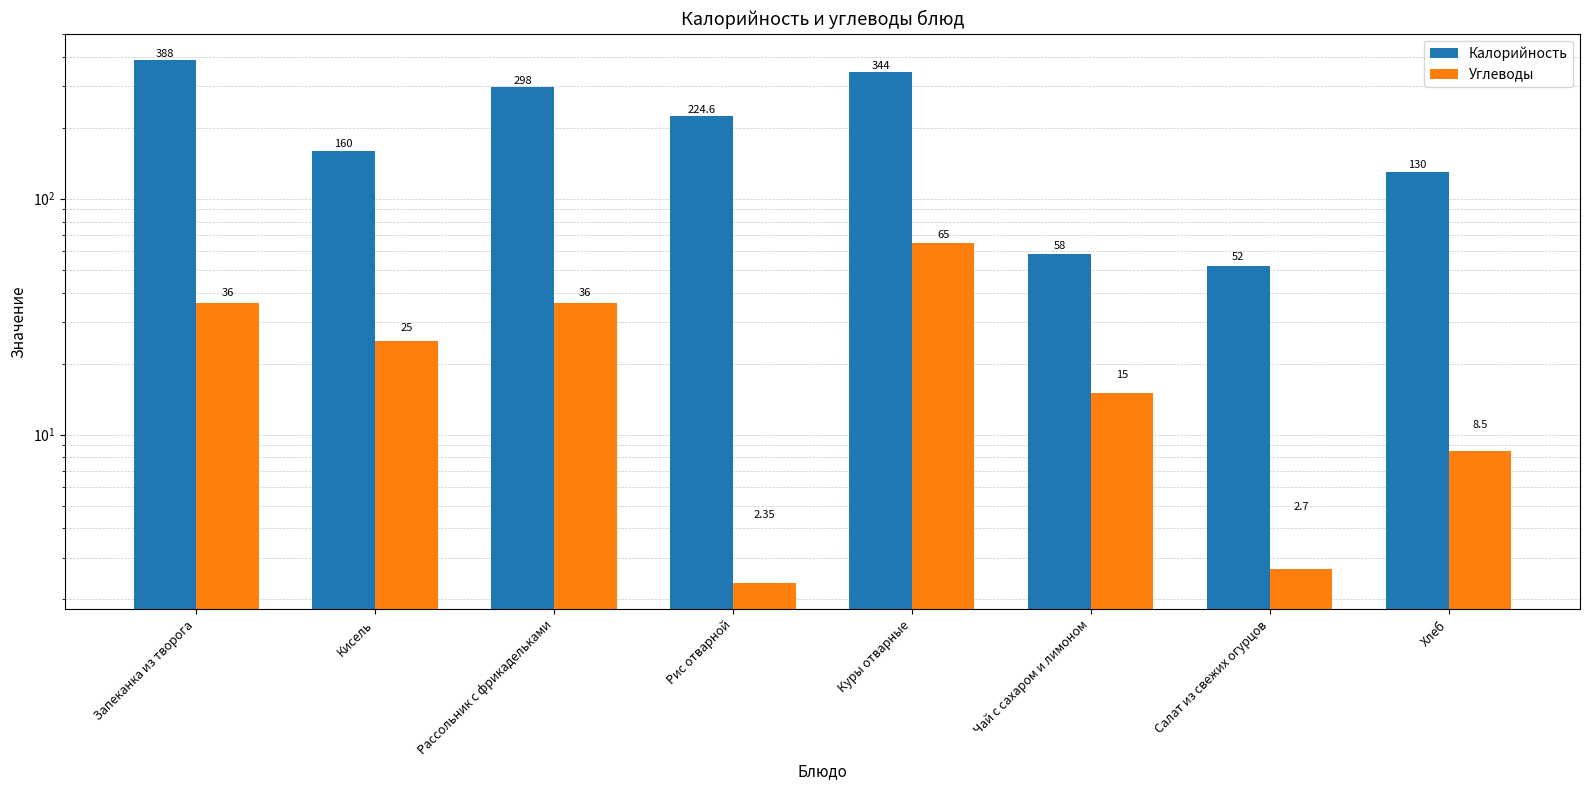

Rank the series at Рассольник с фрикадельками from lowest to highest value.

Углеводы, Калорийность